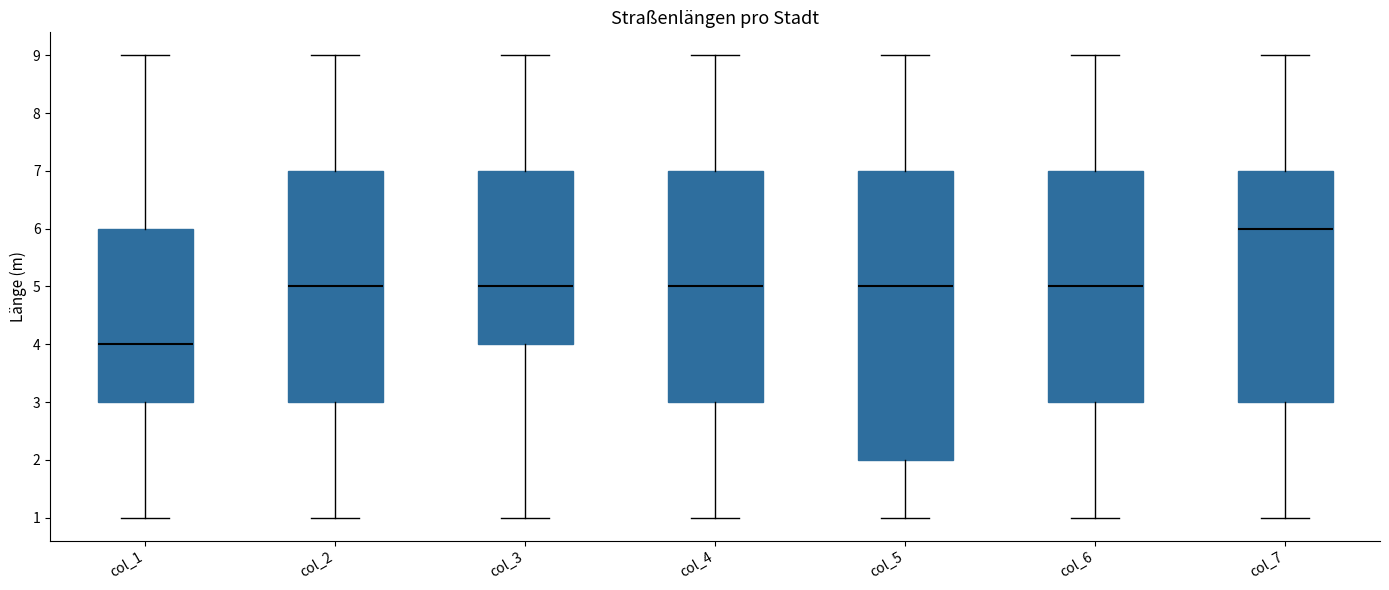

Reading left to right, read every box against the y-axis: the position of its median line, the range the box covers, and the ends of its whiskers. The values are not printed on the chart, so give them approximately, as read against the axis.

col_1: median 4, box 3 to 6, whiskers 1 to 9
col_2: median 5, box 3 to 7, whiskers 1 to 9
col_3: median 5, box 4 to 7, whiskers 1 to 9
col_4: median 5, box 3 to 7, whiskers 1 to 9
col_5: median 5, box 2 to 7, whiskers 1 to 9
col_6: median 5, box 3 to 7, whiskers 1 to 9
col_7: median 6, box 3 to 7, whiskers 1 to 9